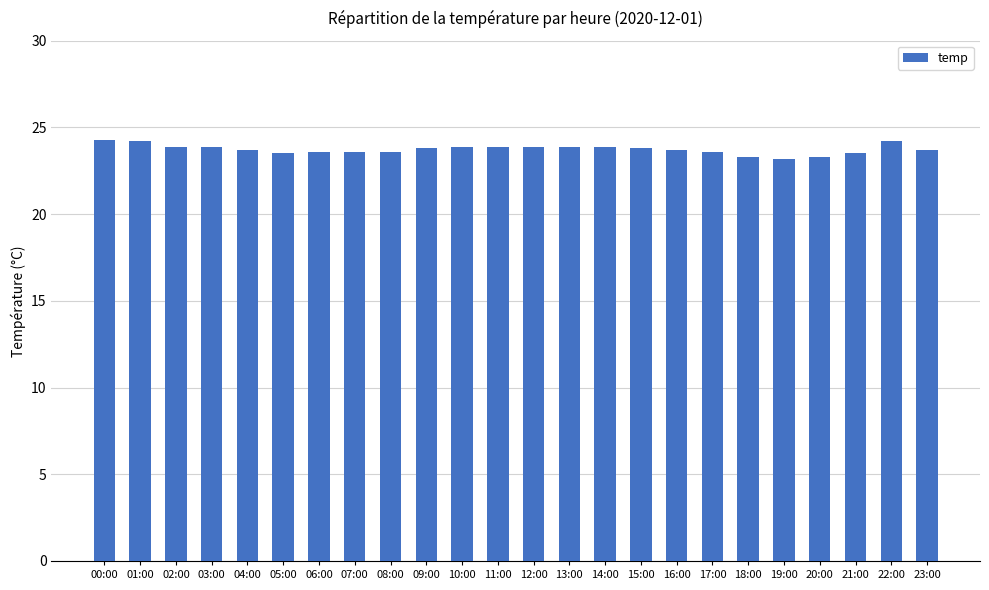

True or false: the data shows 36.6 at 05:00.

False